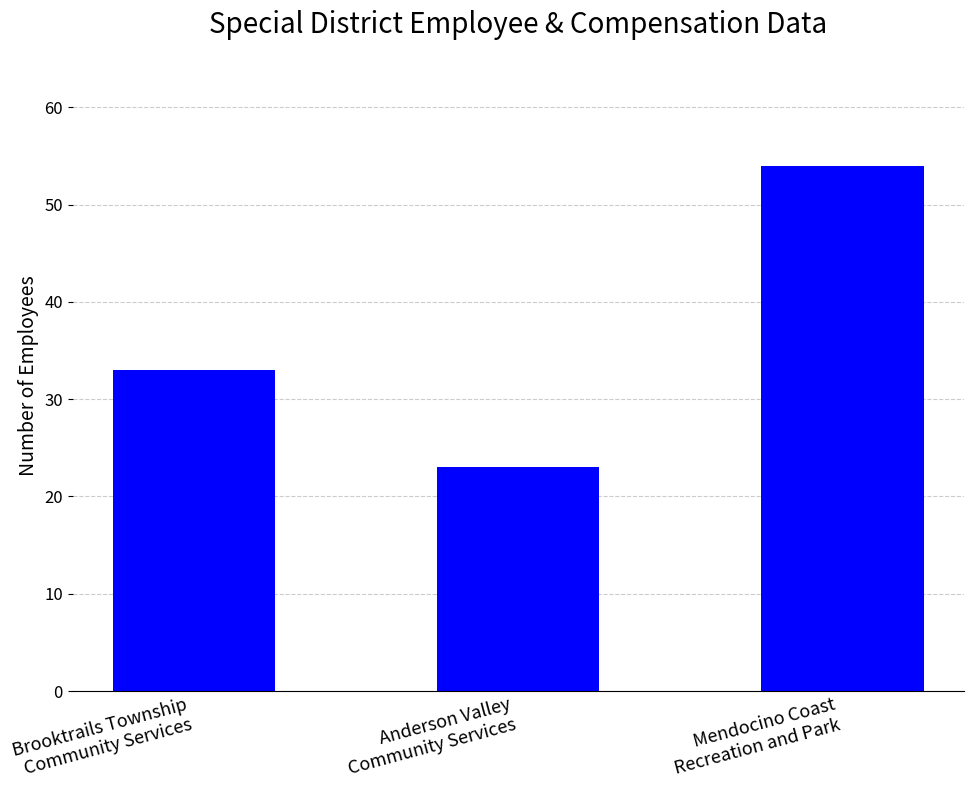

What is the label of the 3rd bar from the left?

Mendocino Coast
Recreation and Park